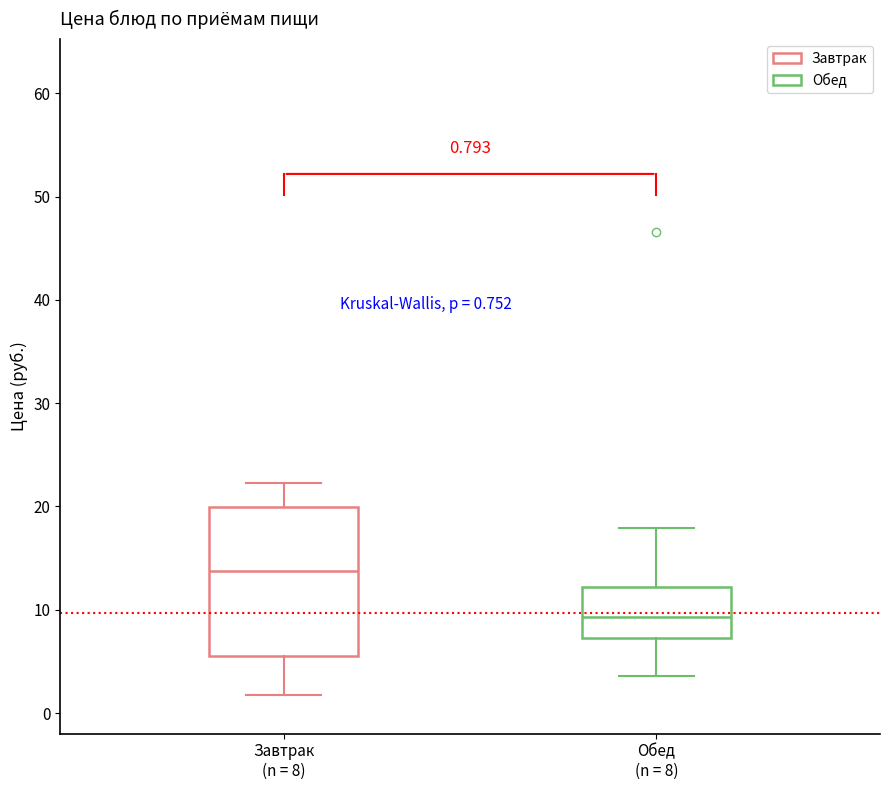

Which box is the tallest, from its lower edge to its upper edge?

Завтрак (n = 8)